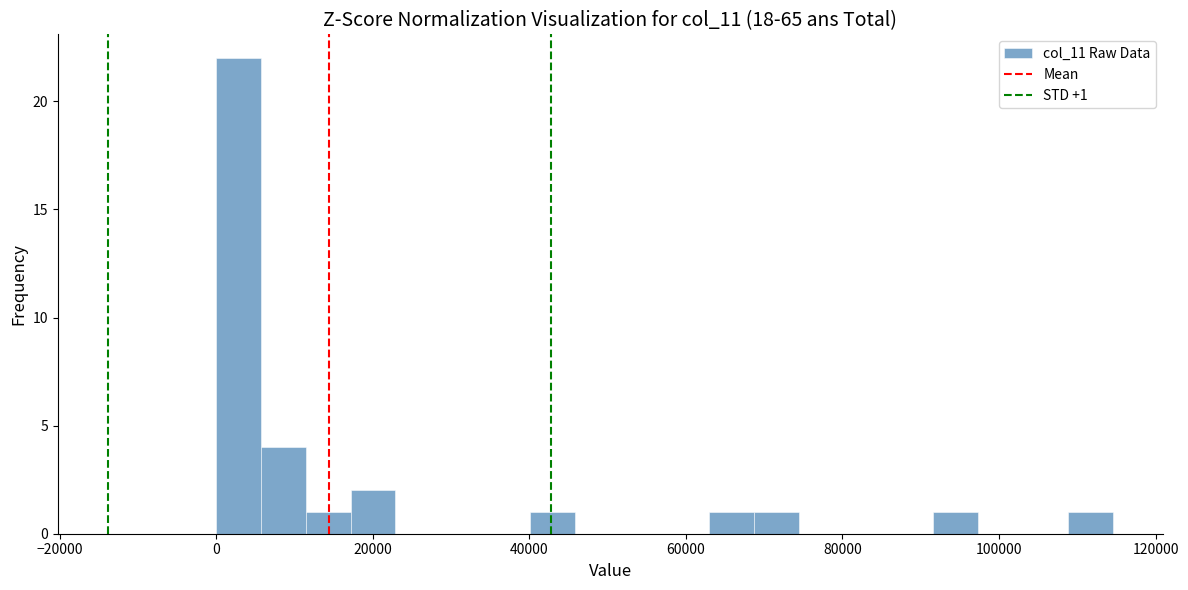

Read against the x-axis, roughly where is the centre of the tallest bar?

2000